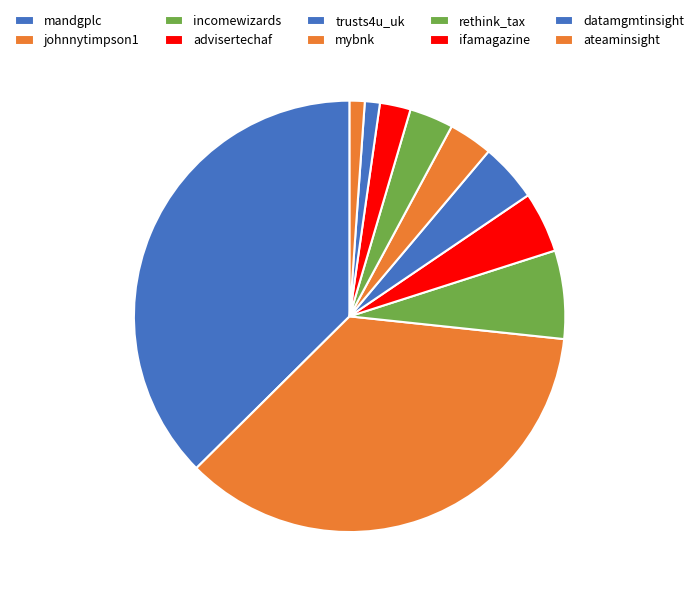

Rank the categories by value from lowest to highest.

datamgmtinsight, ateaminsight, ifamagazine, mybnk, rethink_tax, trusts4u_uk, advisertechaf, incomewizards, johnnytimpson1, mandgplc